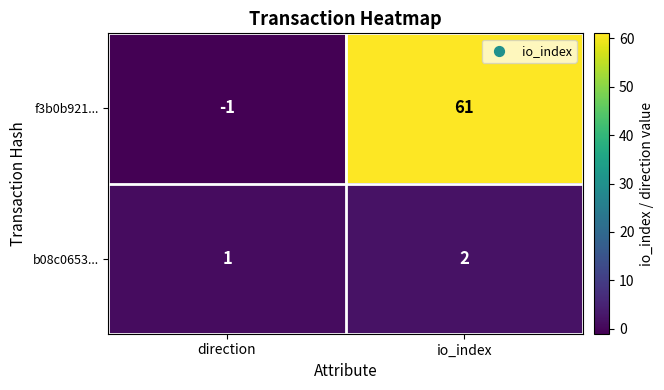

How many categories are shown in the chart?

2